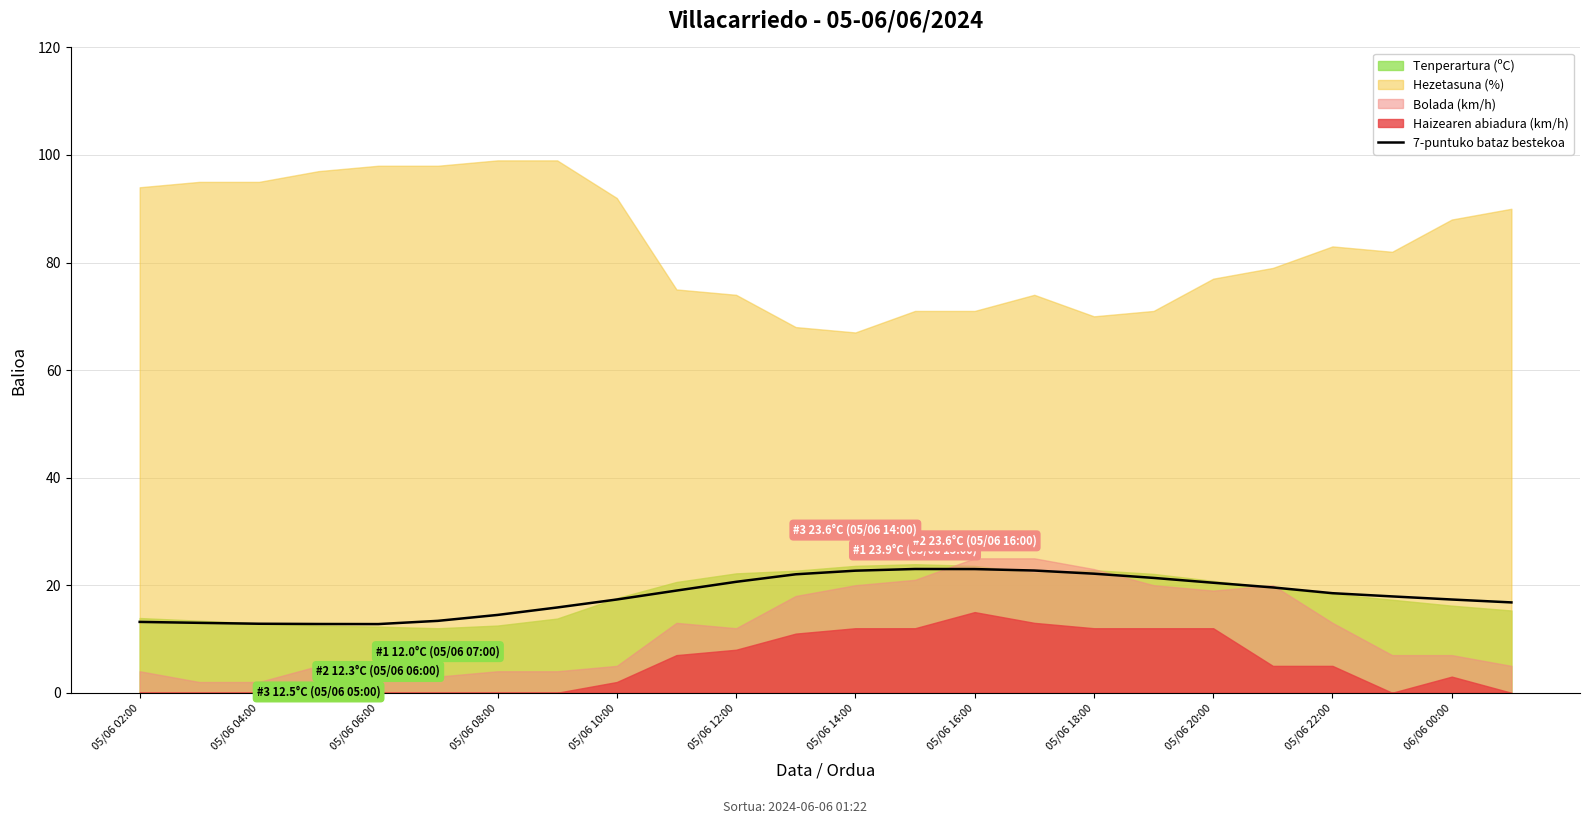

What is the sum of all values?

432.8